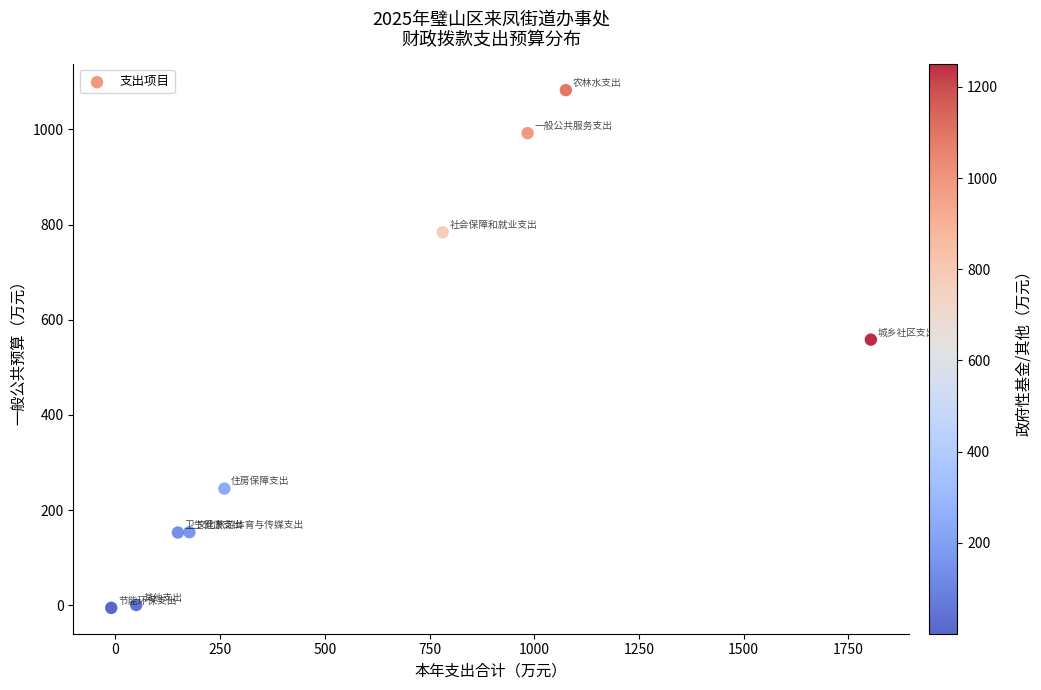

What Y value in the scatter plot is closest to 538?

558.2